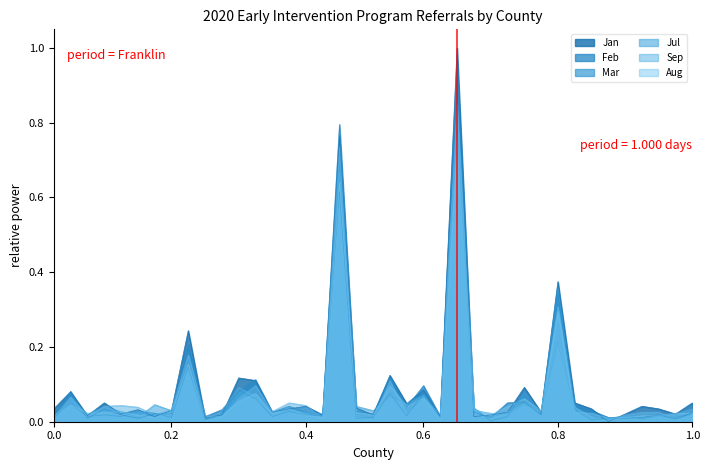

Which series has the widest spread of values?

Jan